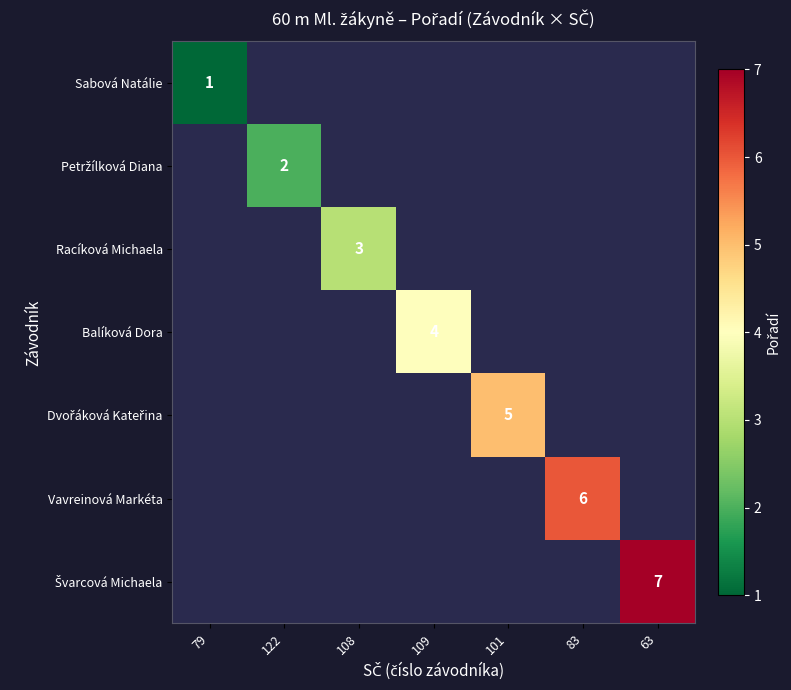

True or false: Sabová Natálie has a value of 0 at 79.

False